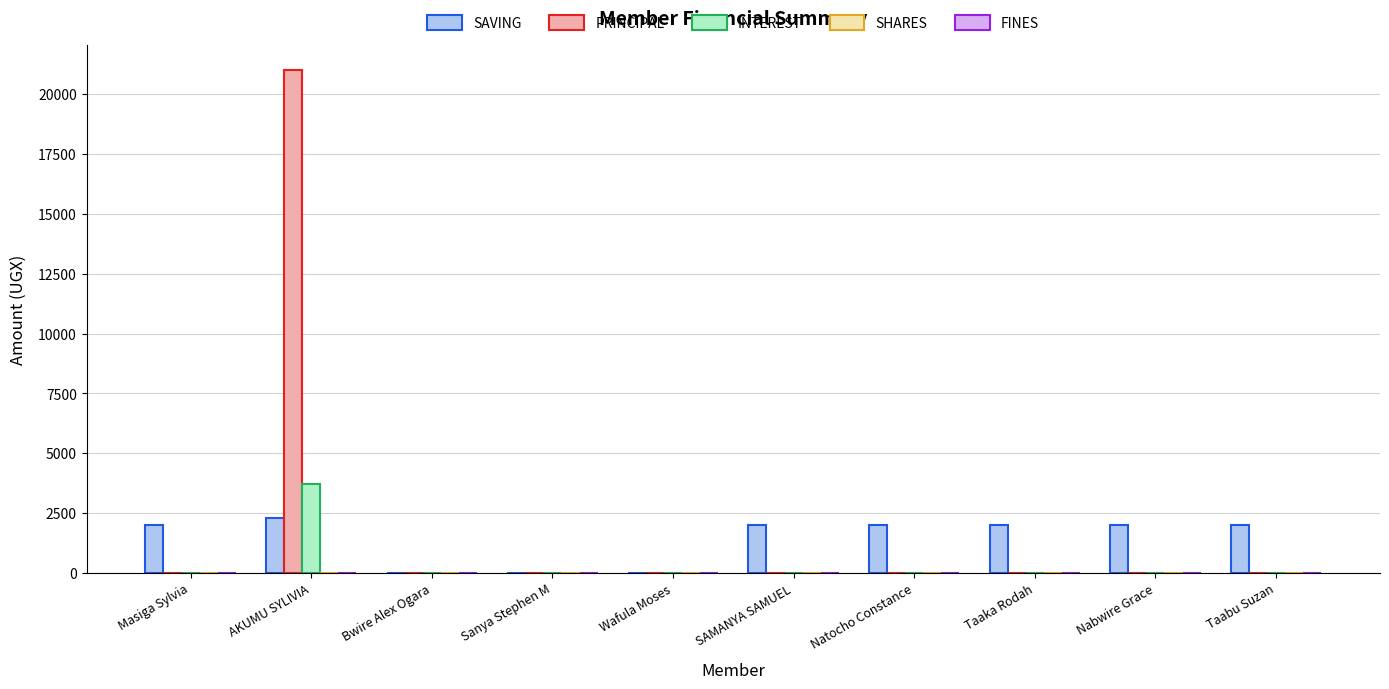

At which category is the sum across all series the highest?

AKUMU SYLIVIA